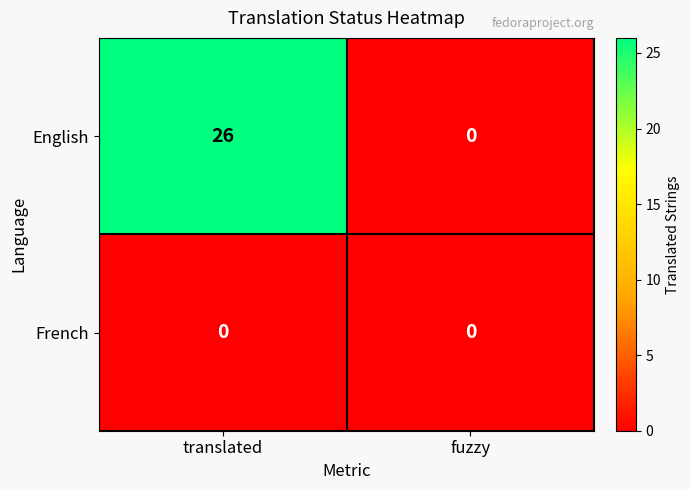

Which series has the largest total across all categories?

English